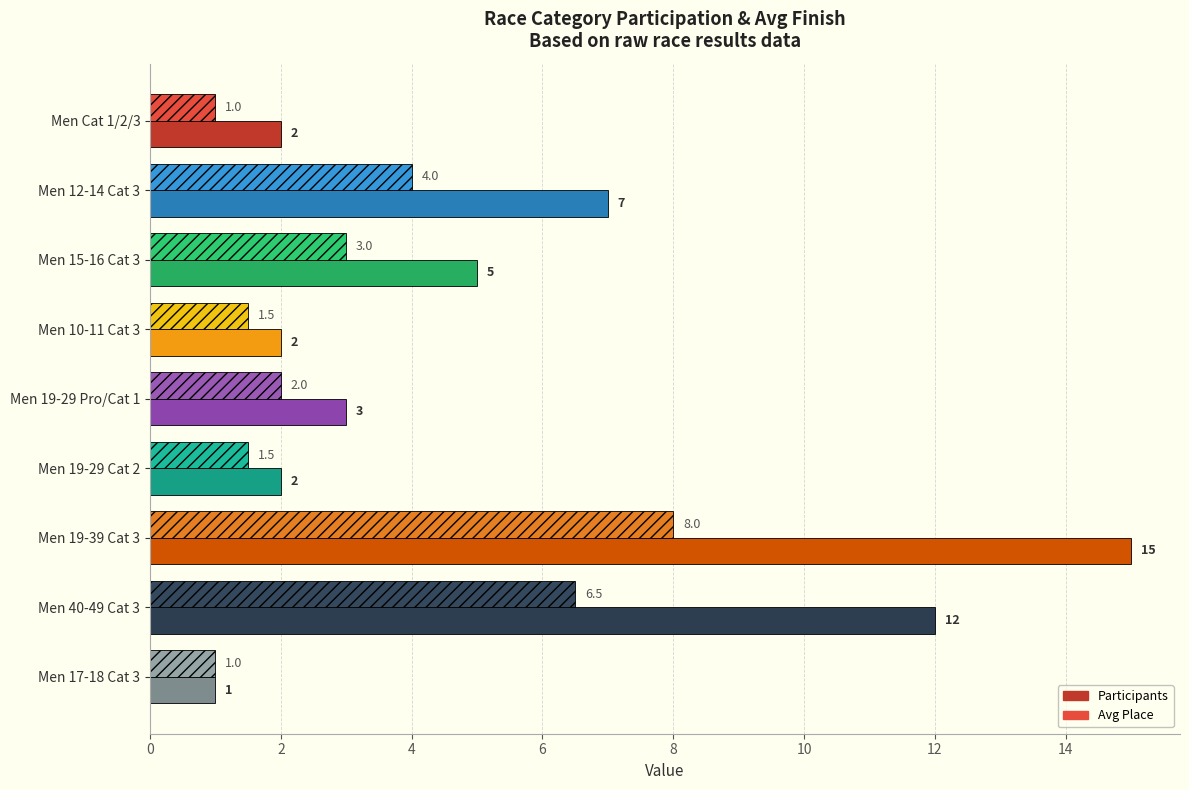

The value of Participants at Men 12-14 Cat 3 is 2.1. True or false?

False